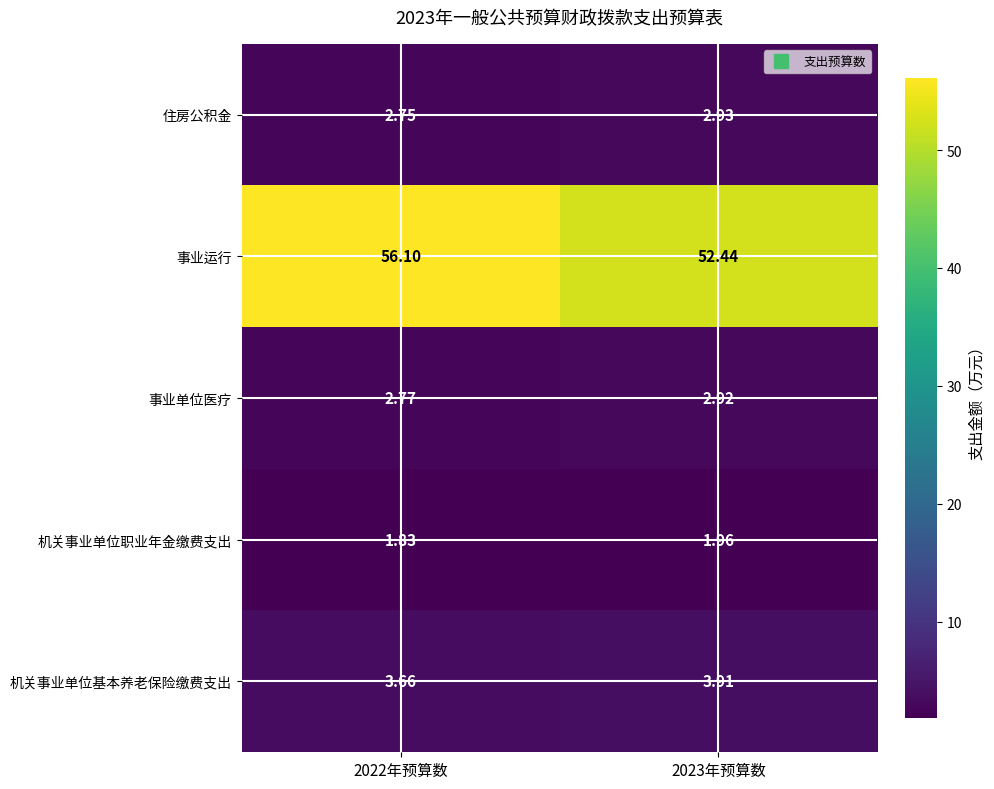

Which series has the largest range (max minus min)?

事业运行